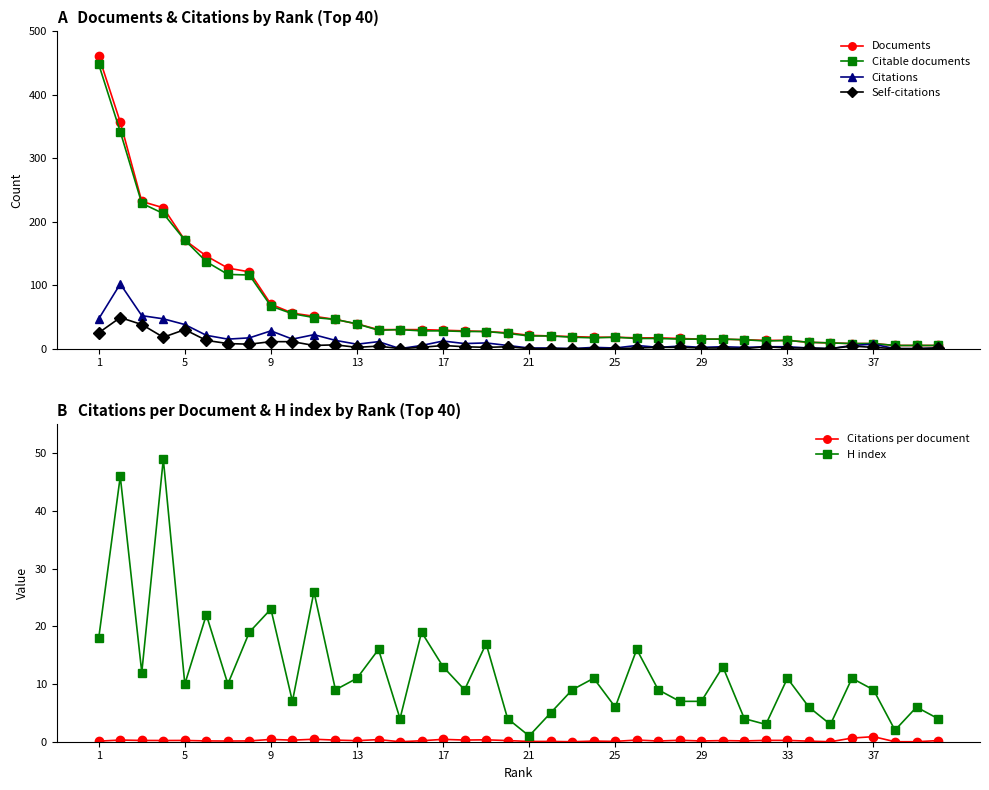

At which category is the sum across all series the highest?

1